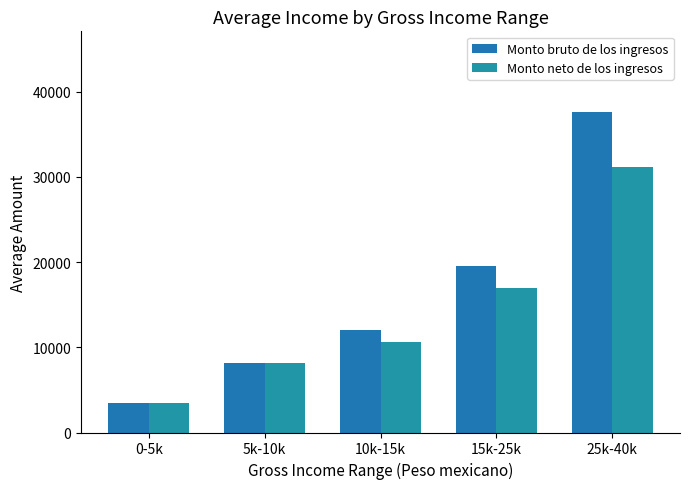

What is the sum of all Monto bruto de los ingresos values?

80882.8